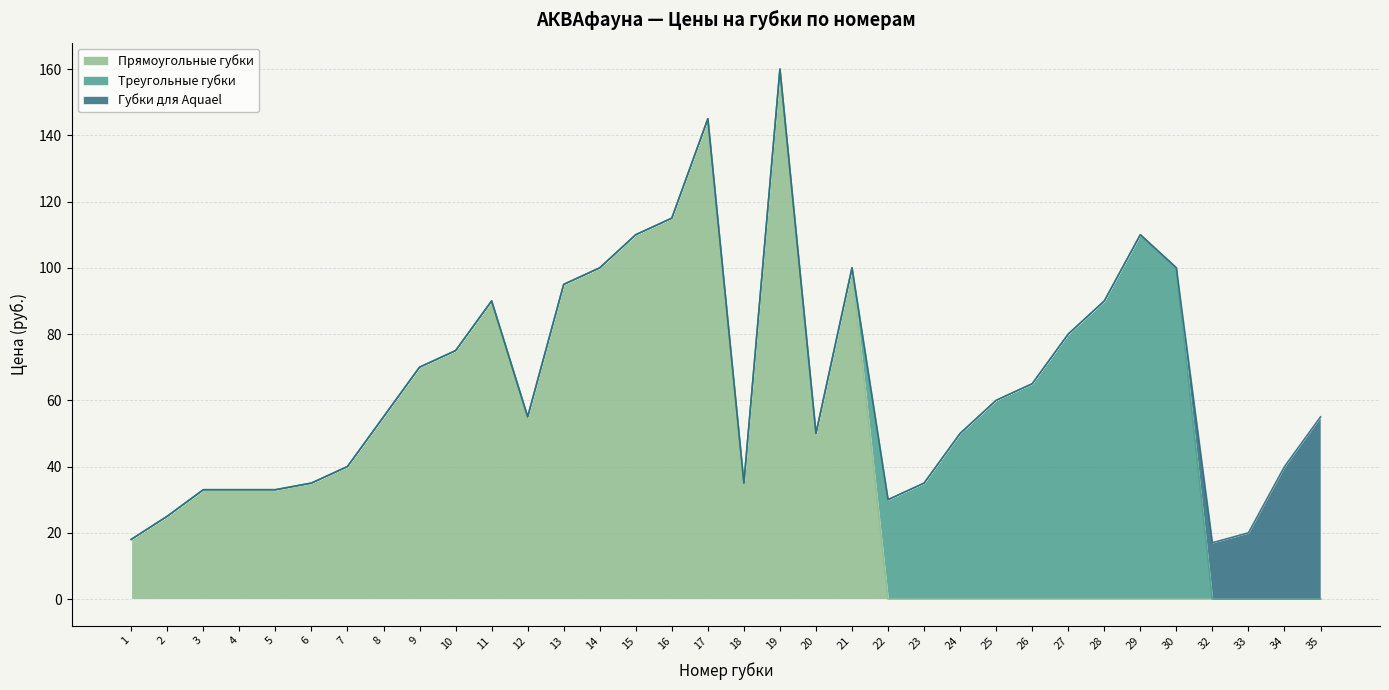

True or false: Треугольные губки has more than 0 interior local peaks.

True